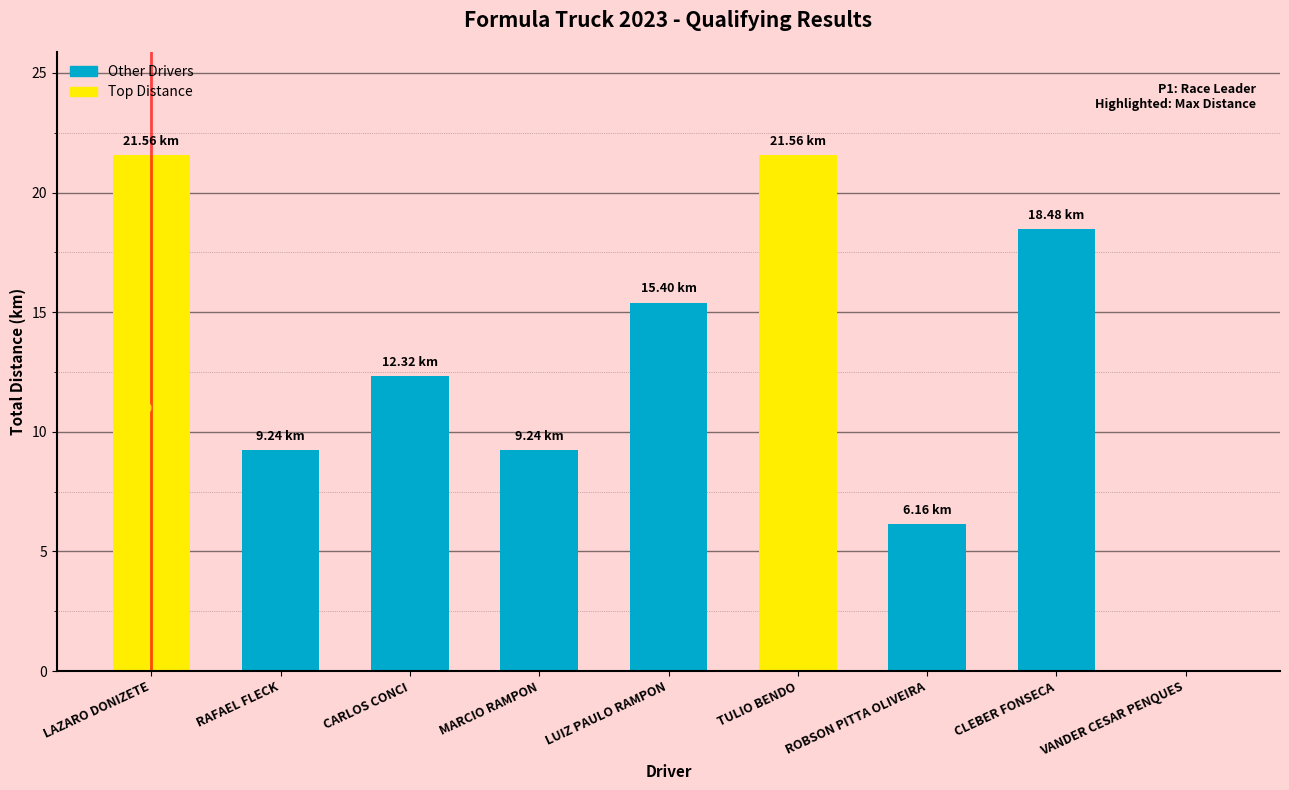

Reading left to right, what are all the values shown in this chart?

LAZARO DONIZETE=21.6	RAFAEL FLECK=9.2	CARLOS CONCI=12.3	MARCIO RAMPON=9.2	LUIZ PAULO RAMPON=15.4	TULIO BENDO=21.6	ROBSON PITTA OLIVEIRA=6.2	CLEBER FONSECA=18.5	VANDER CESAR PENQUES=0.0